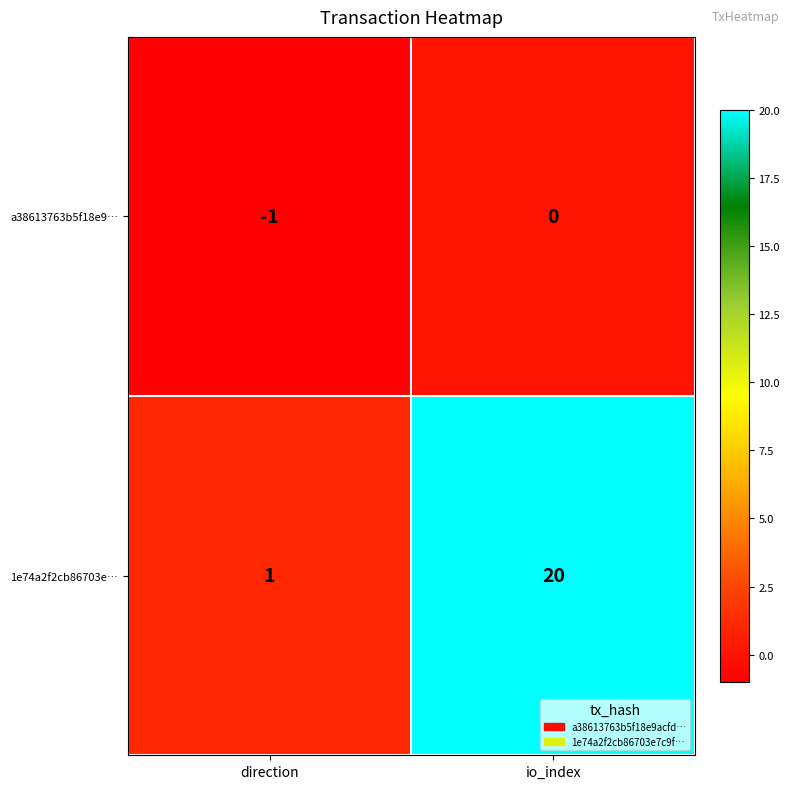

What is the difference between the 1e74a2f2cb86703e… values at io_index and direction?

19